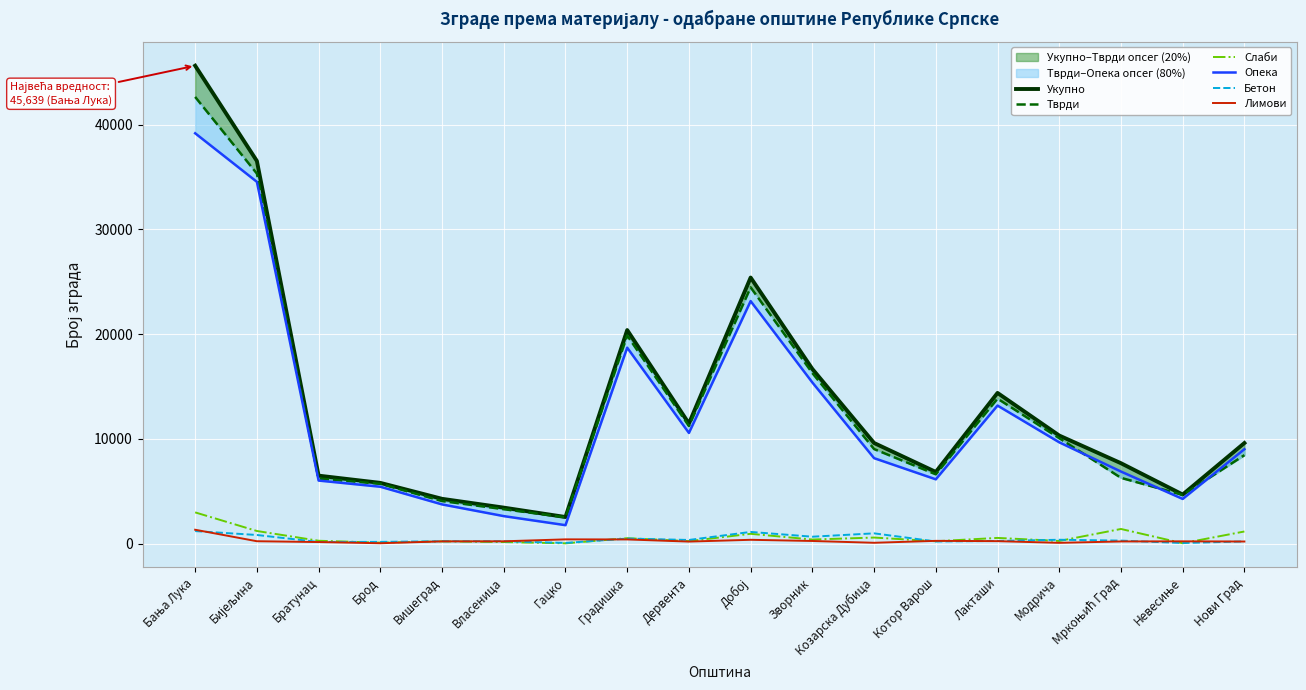

At Модрича, list the series in order from largest to smallest.

Укупно, Тврди, Опека, Бетон, Слаби, Лимови